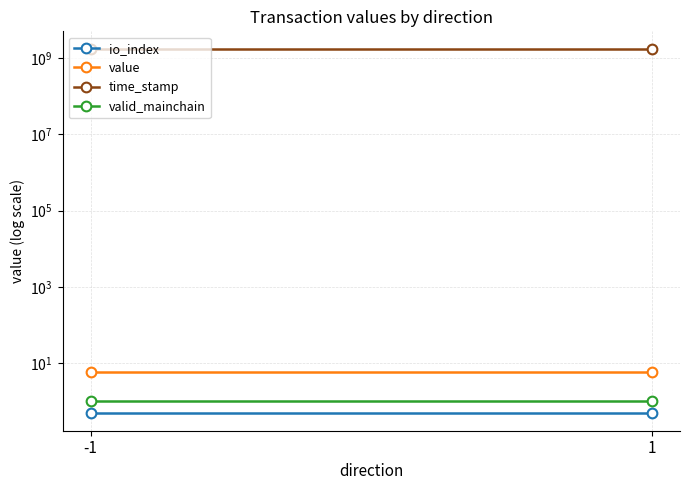

At -1, list the series in order from largest to smallest.

time_stamp, value, valid_mainchain, io_index